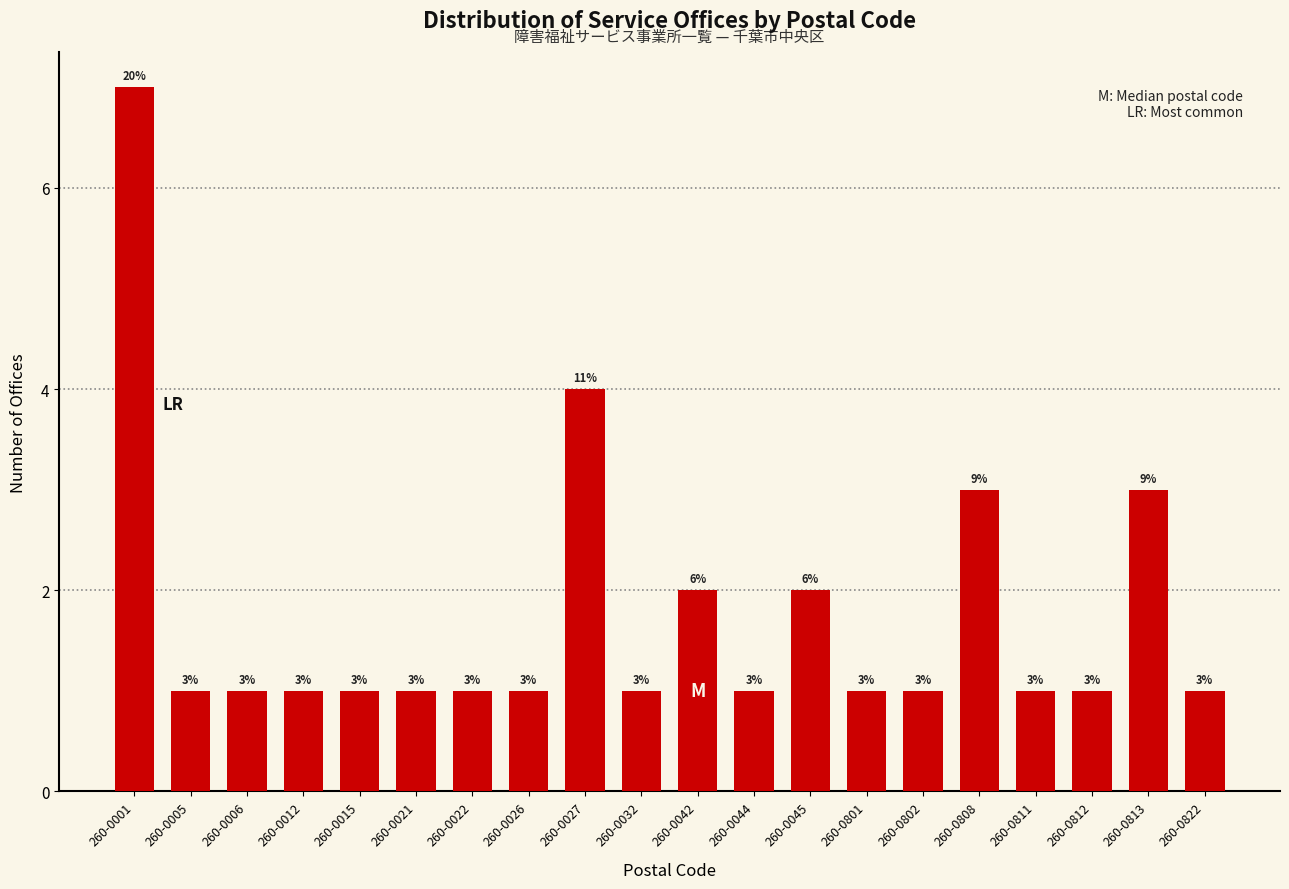

Reading left to right, extract all data points from this chart.

7	1	1	1	1	1	1	1	4	1	2	1	2	1	1	3	1	1	3	1